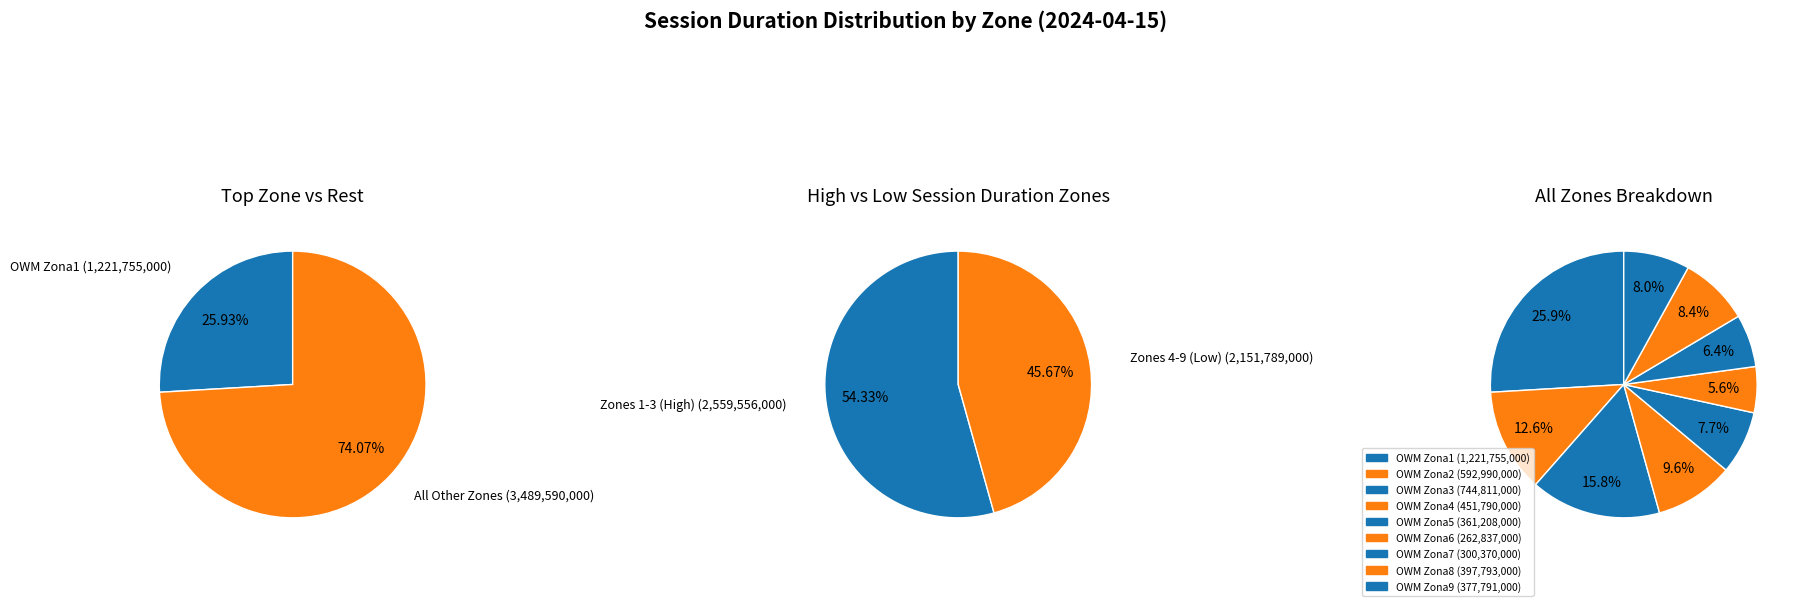

Does any single category account for the majority?

No